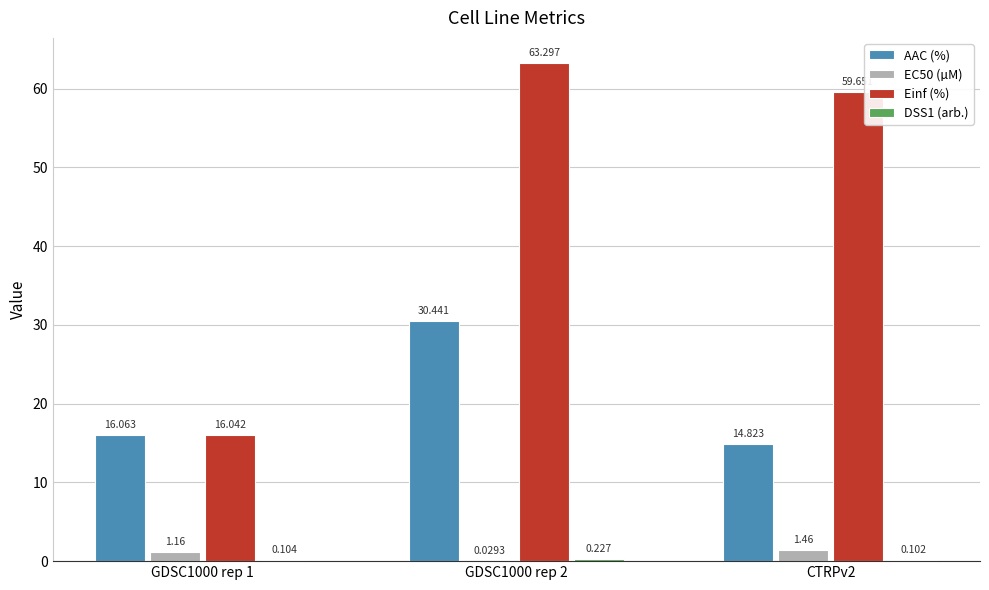

Which series has the largest total across all categories?

Einf (%)